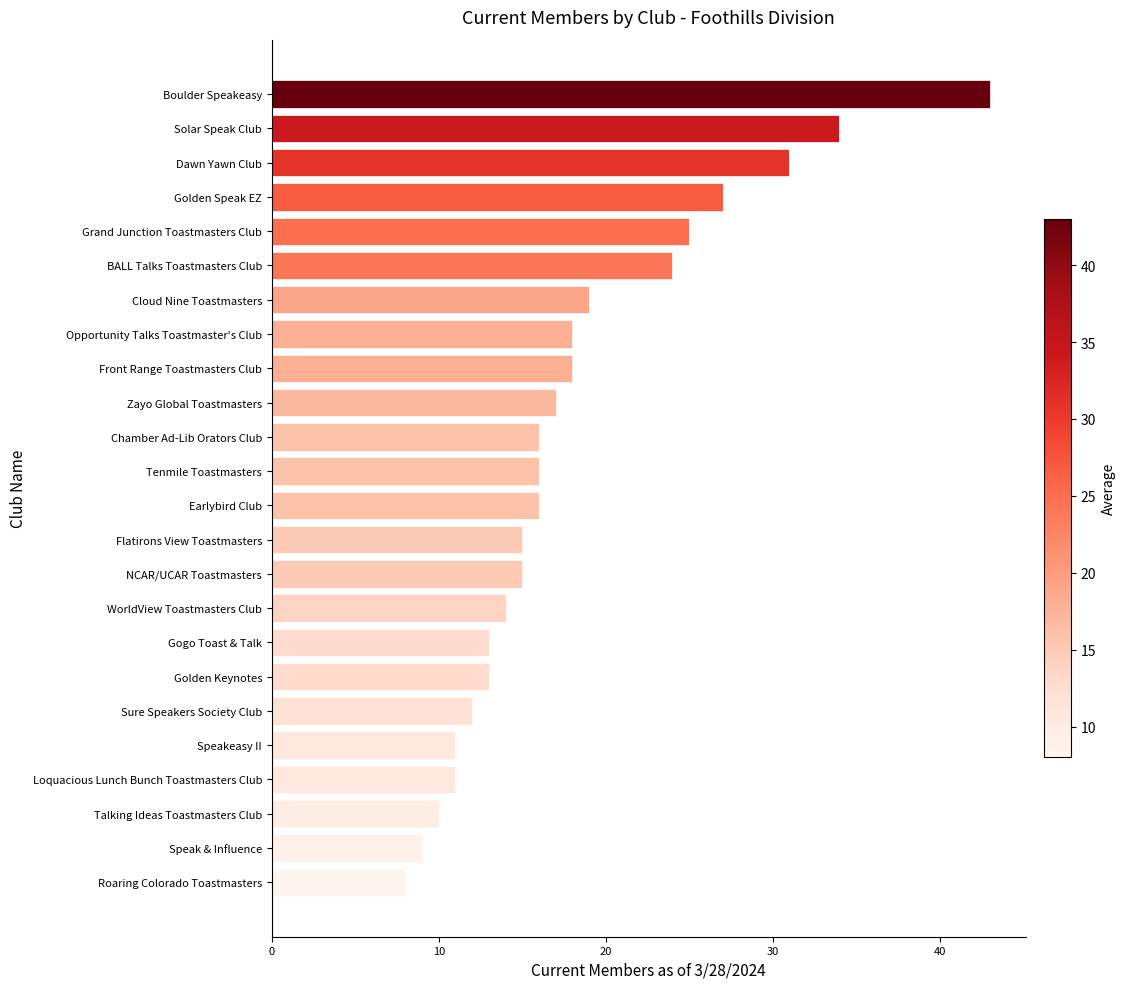

Are the bars horizontal?

Yes